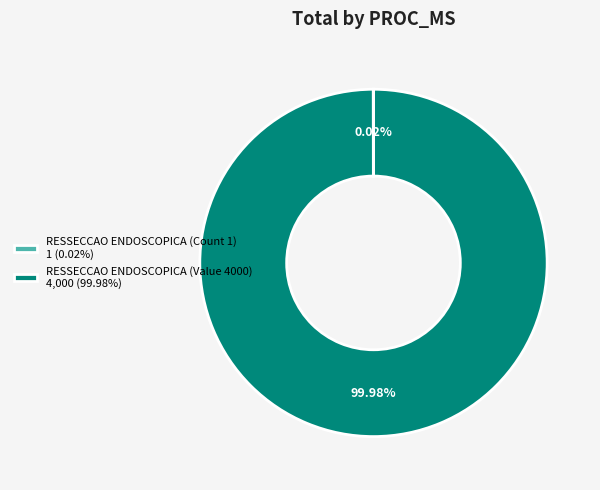

Does RESSECCAO ENDOSCOPICA (Value 4000) 4,000 (99.98%) account for over 50% of the chart?

Yes